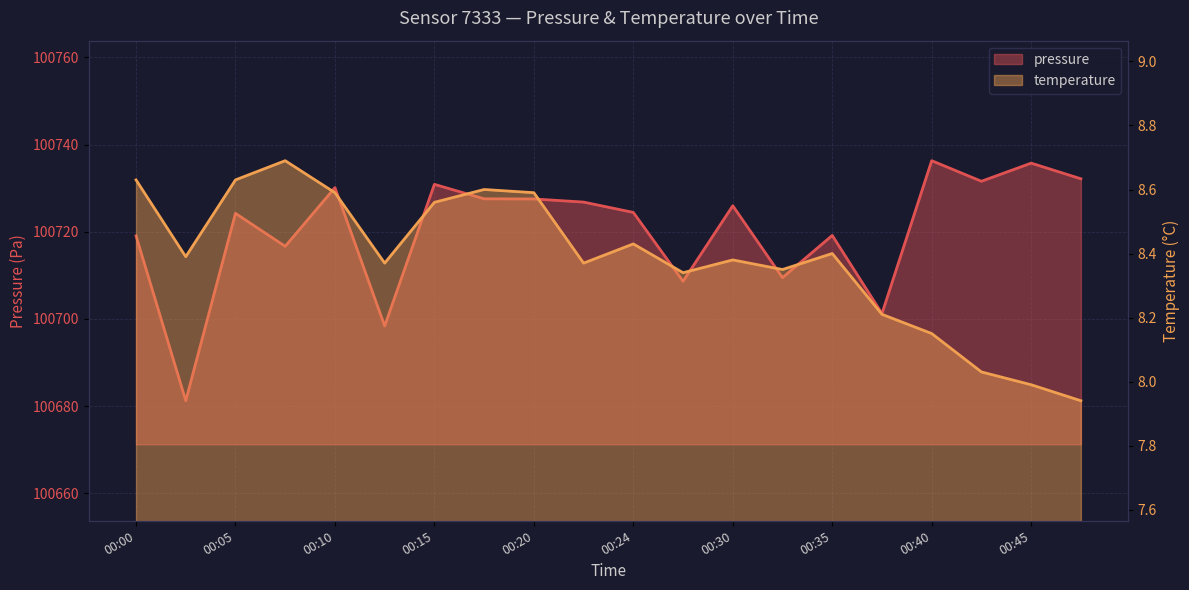

Which series has the largest total across all categories?

pressure